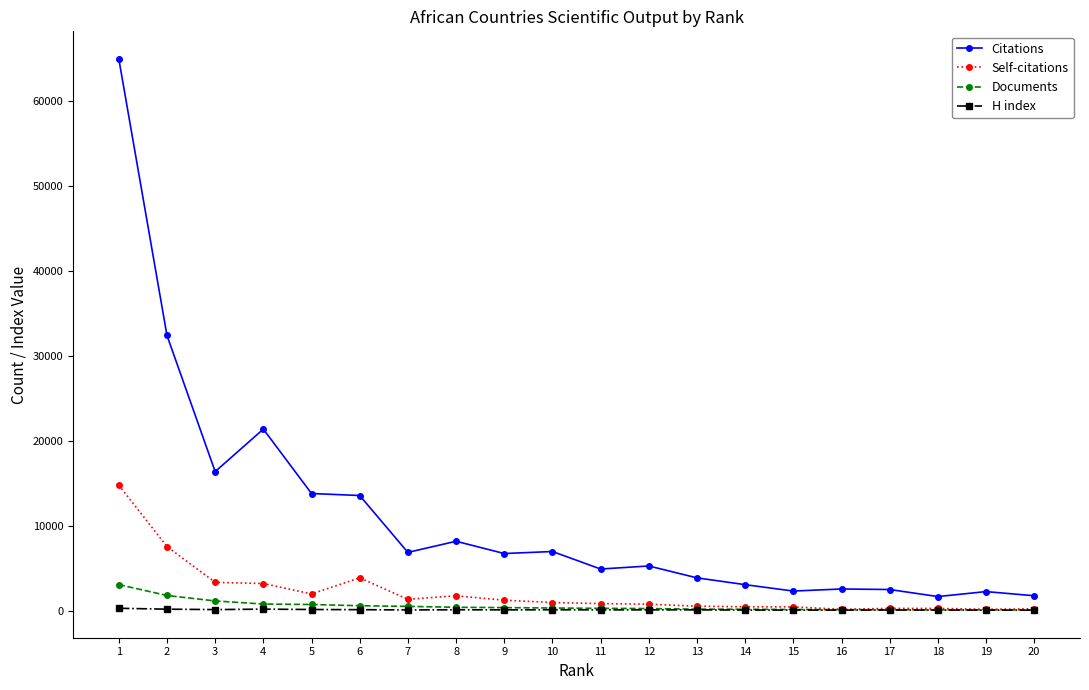

Between 3 and 12, which series saw the biggest shift?

Citations